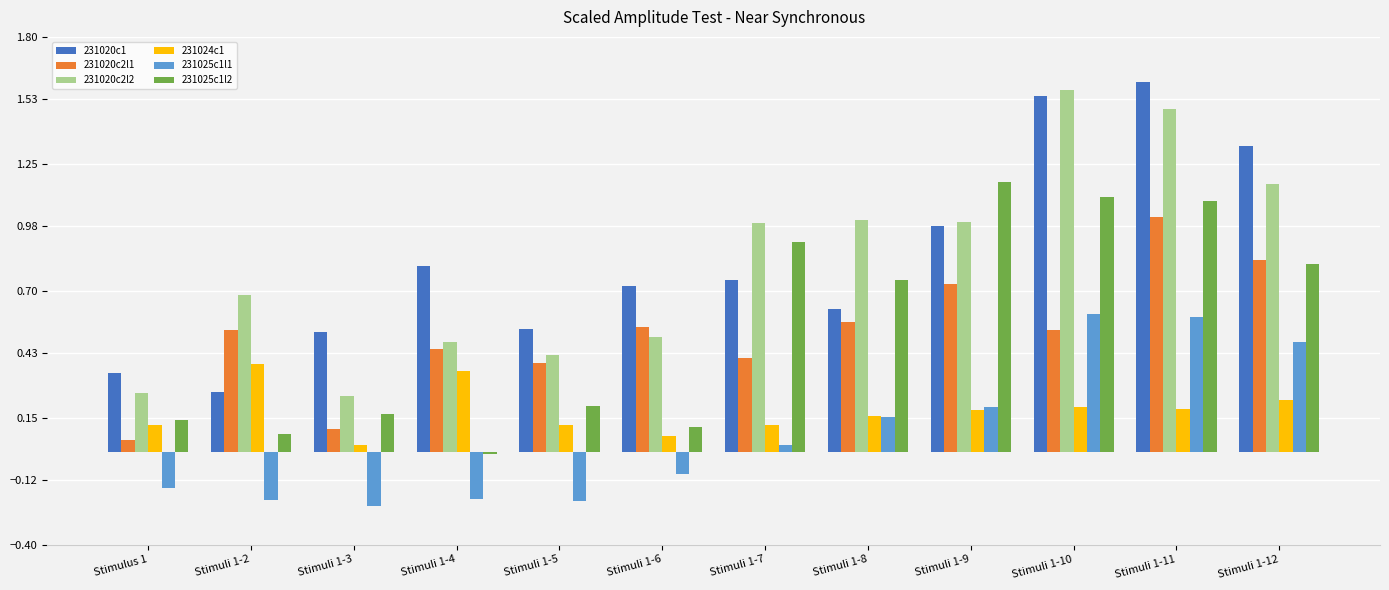

How many negative values does the 231025c1l2 series have?

1